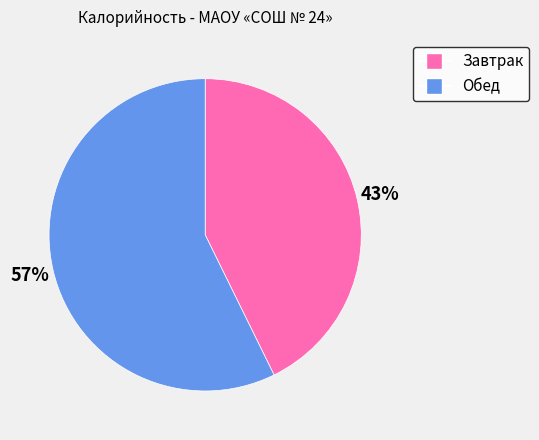

To the nearest percent, what is the average slice percentage?

50%